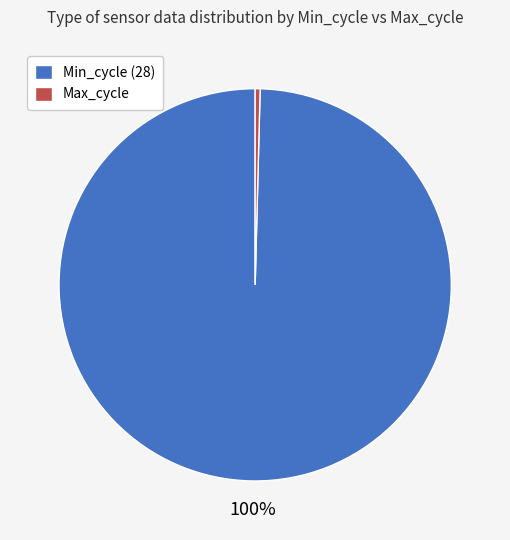

Combined, do Min_cycle (28) and Max_cycle account for over 50%?

Yes